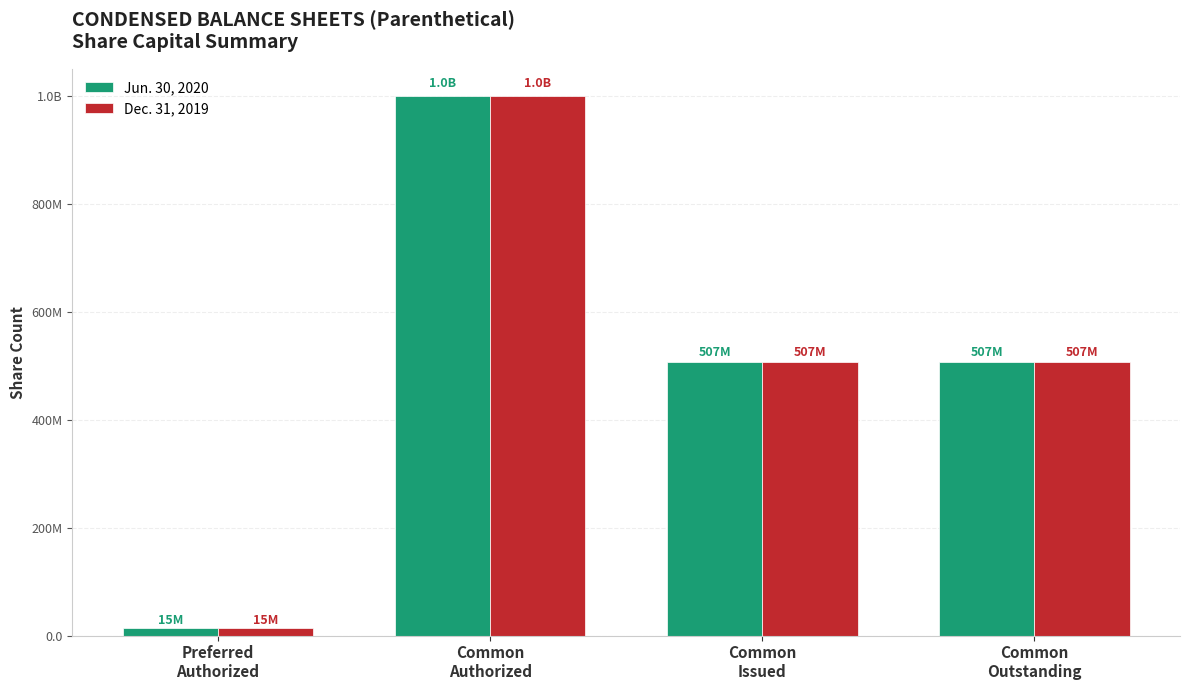

At which category is the sum across all series the highest?

Common
Authorized